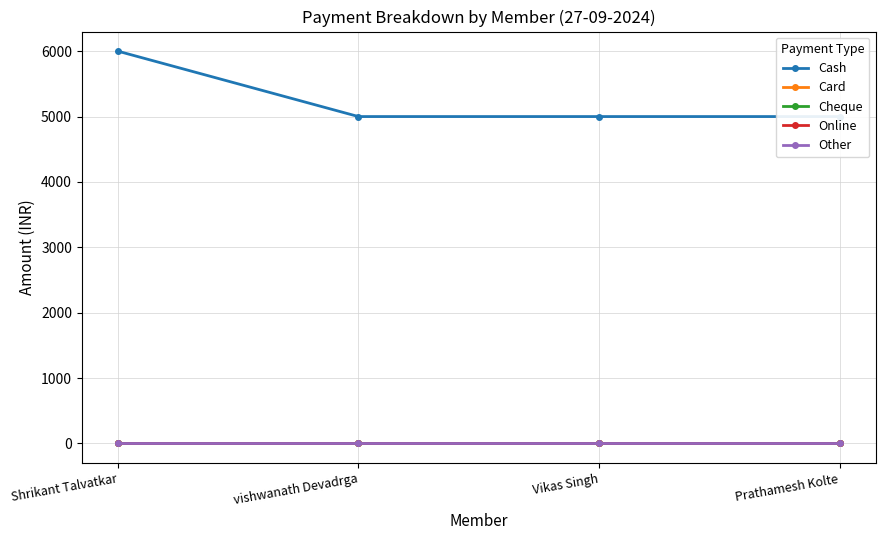

At Prathamesh Kolte, list the series in order from largest to smallest.

Cash, Card, Cheque, Online, Other